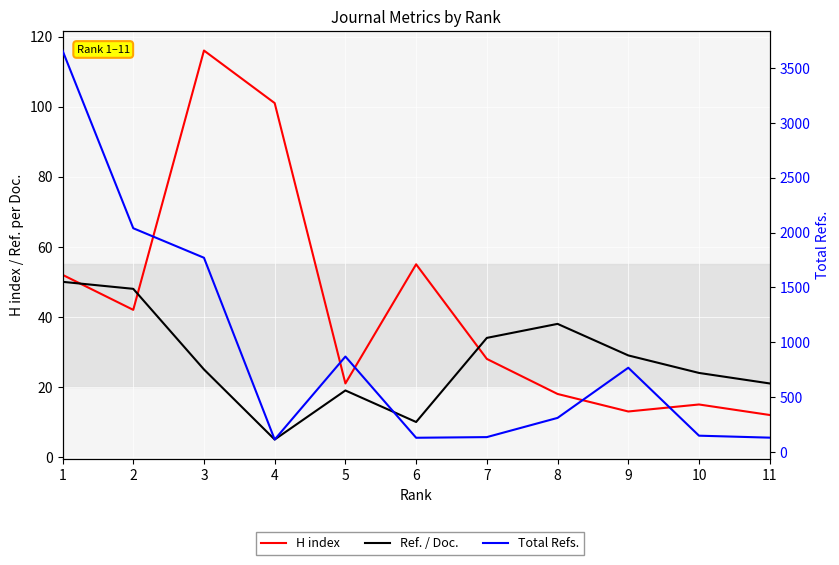

Which series has the largest range (max minus min)?

Total Refs.